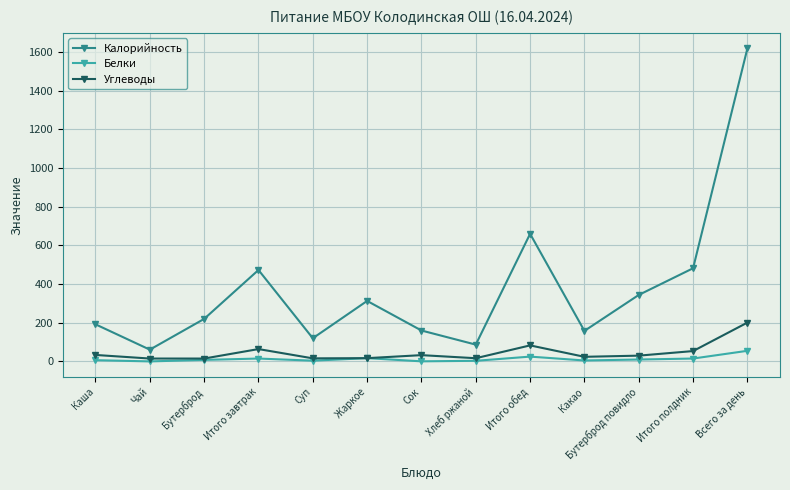

Where is Калорийность nearest to the value 840?

Итого обед